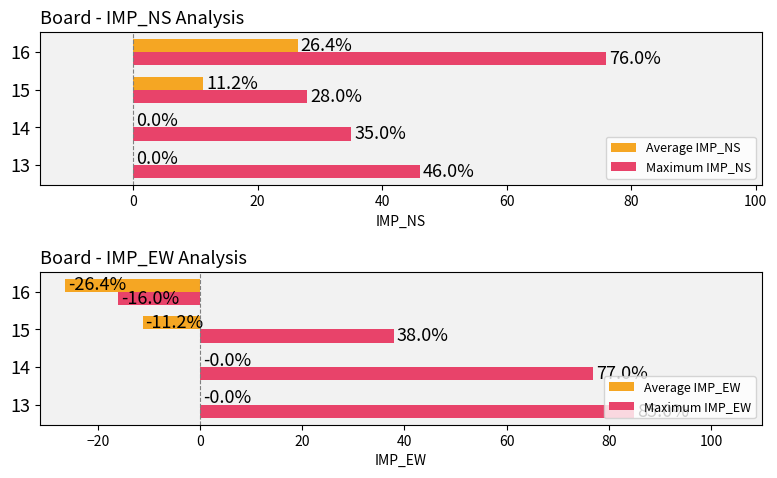

Reading right to left, list all the values displayed in this chart.

Average IMP_NS: 26.4	11.2	0.0	0.0
Maximum IMP_NS: 76.0	28.0	35.0	46.0
Average IMP_EW: -26.4	-11.2	0.0	0.0
Maximum IMP_EW: -16.0	38.0	77.0	85.0